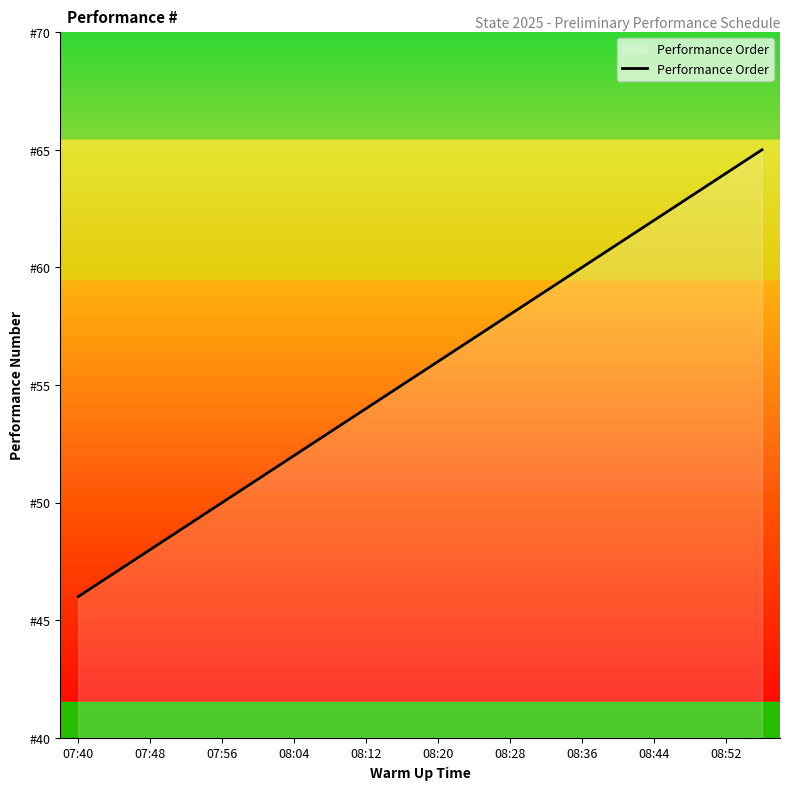

What is the greatest value displayed?

65